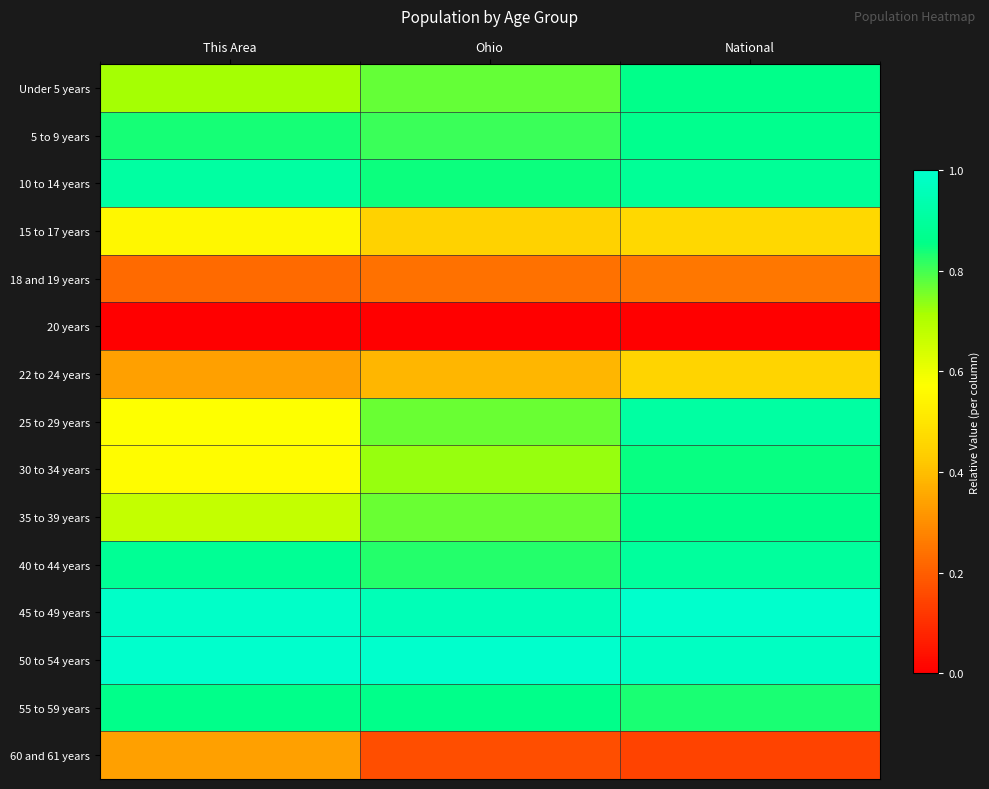

What is the greatest value displayed?

1.0